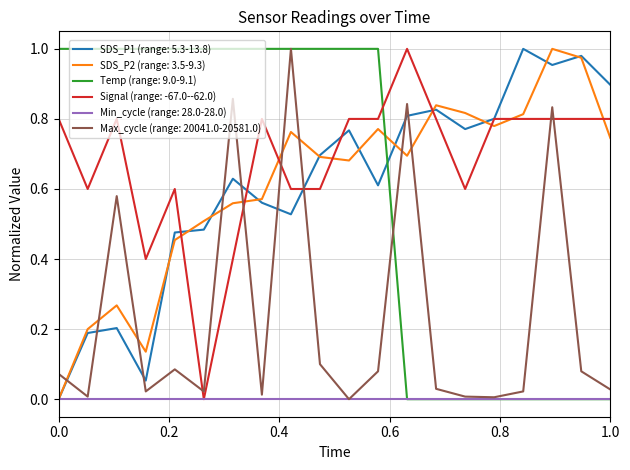

How many times do Signal (range: -67.0--62.0) and Temp (range: 9.0-9.1) cross each other?

1